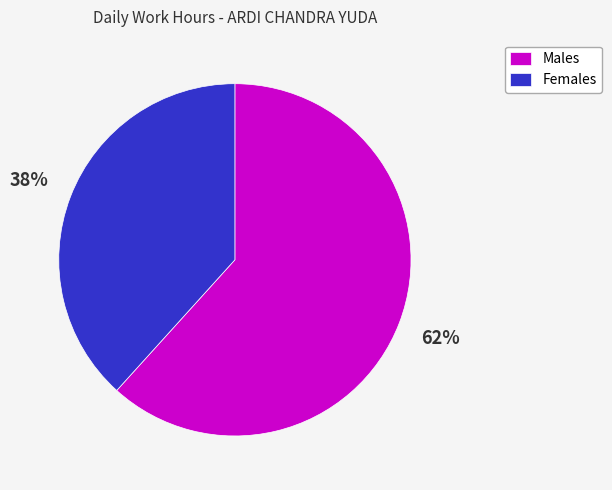

Is there any slice that represents more than half of the pie?

Yes